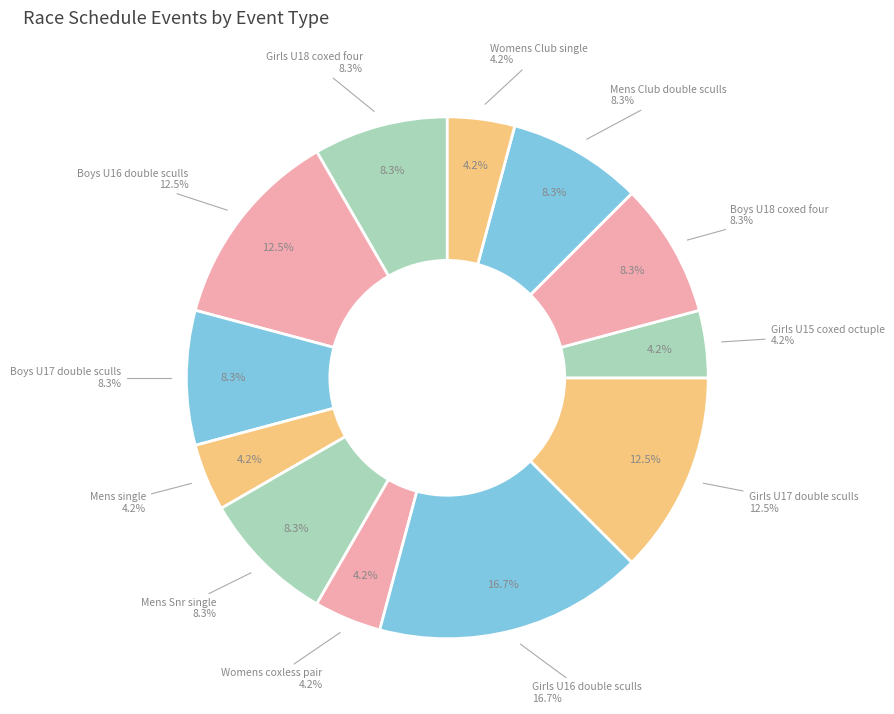

Is heat the majority of the pie?

No